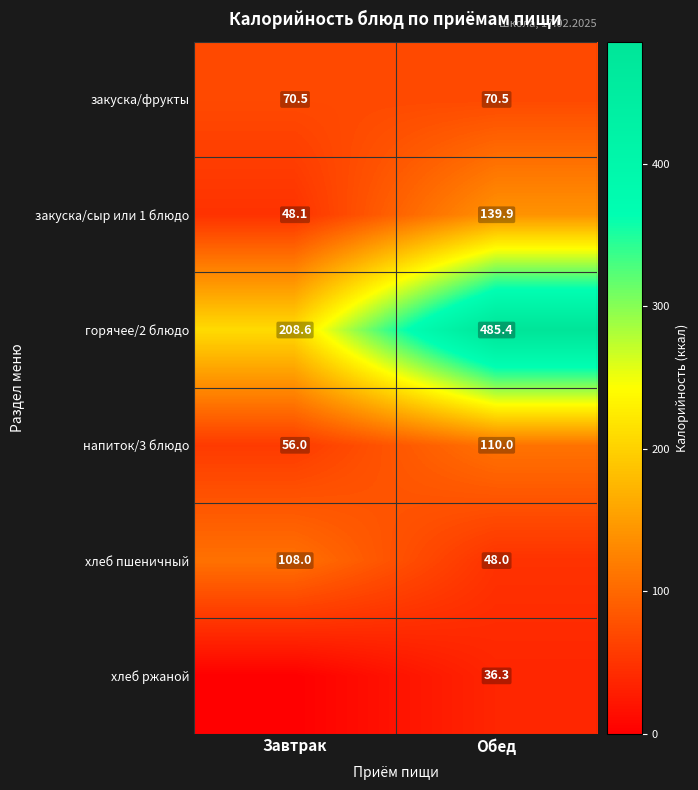

What is the spread (max minus min) of values at Обед?

449.1